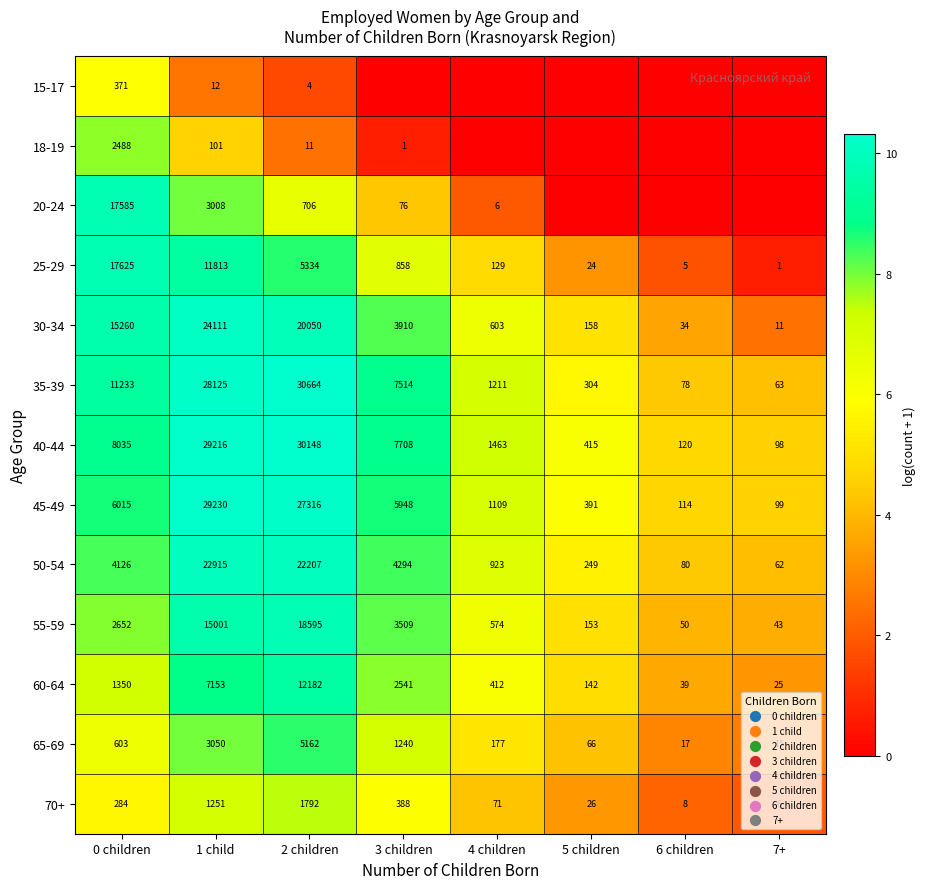

The value of 50-54 at 0 children is 5.3. True or false?

False